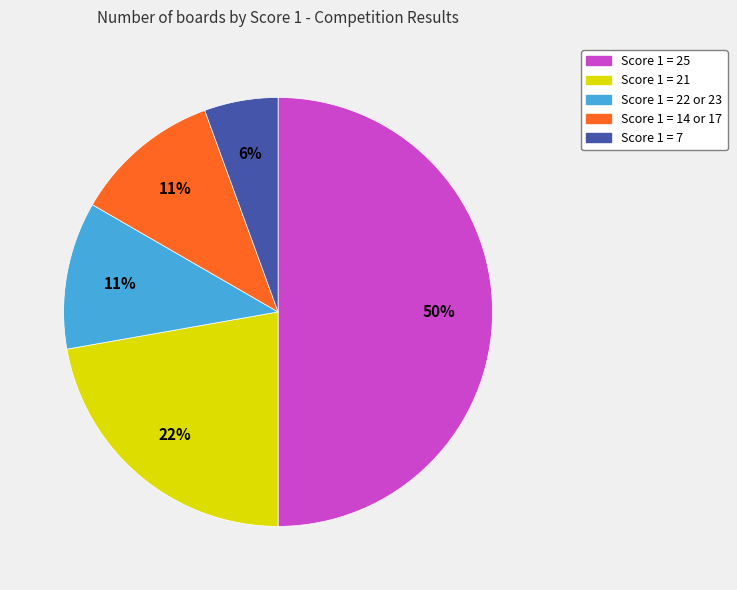

To the nearest percent, what is the difference between the largest and smallest slice percentages?

44%